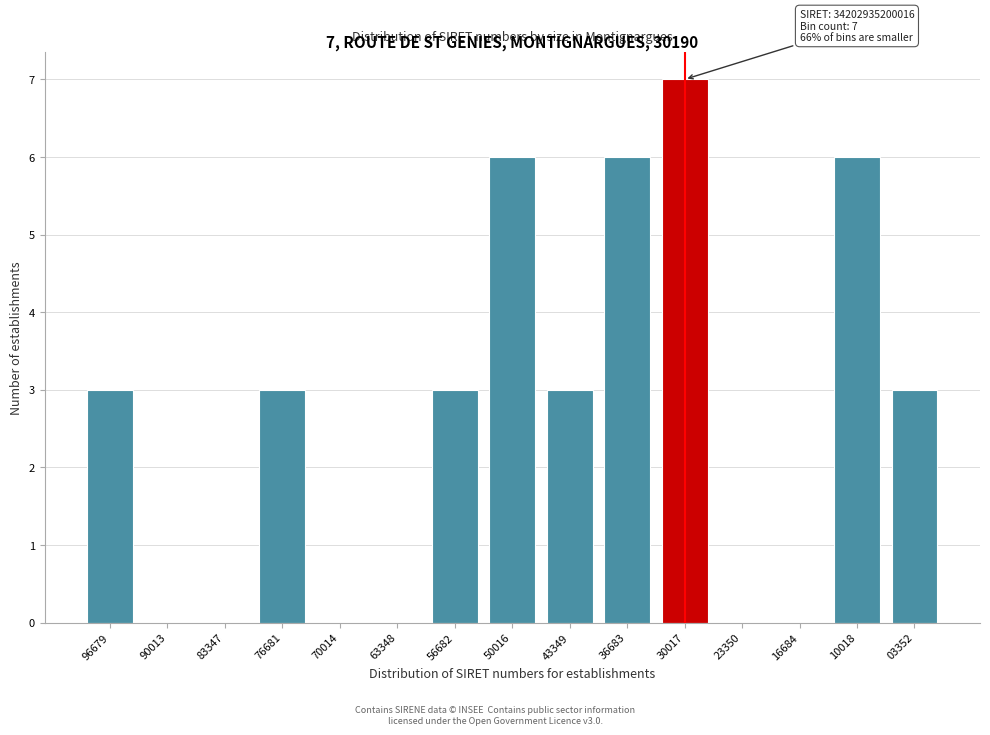

Reading left to right, what are all the values shown in this chart?

96679=3	90013=0	83347=0	76681=3	70014=0	63348=0	56682=3	50016=6	43349=3	36683=6	30017=7	23350=0	16684=0	10018=6	03352=3